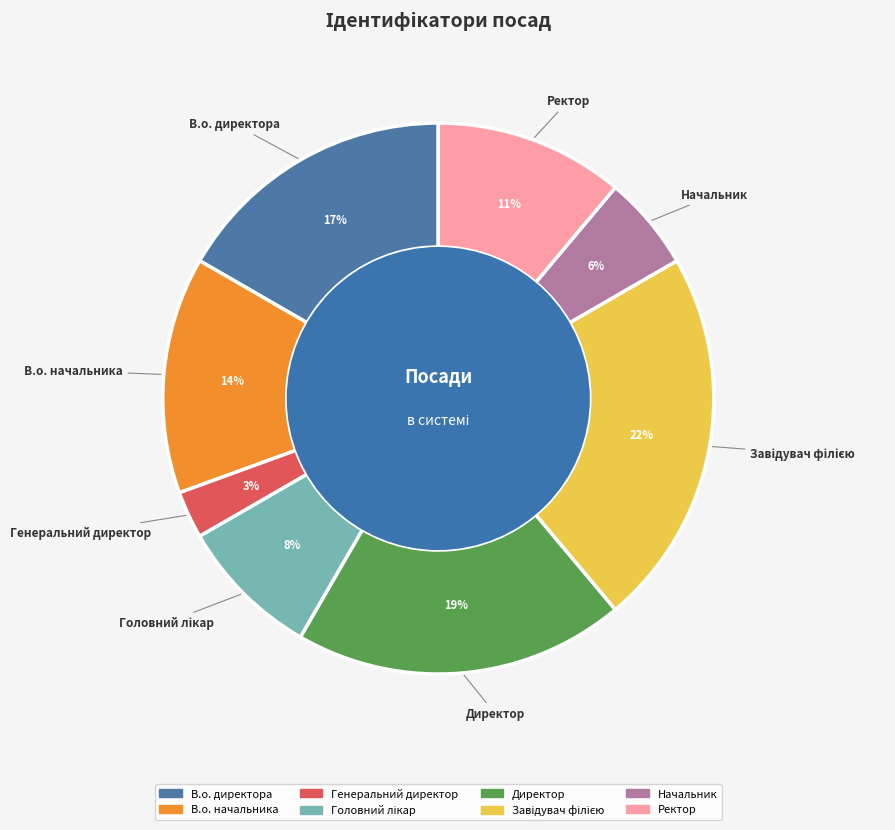

Is there a majority slice in this chart?

No